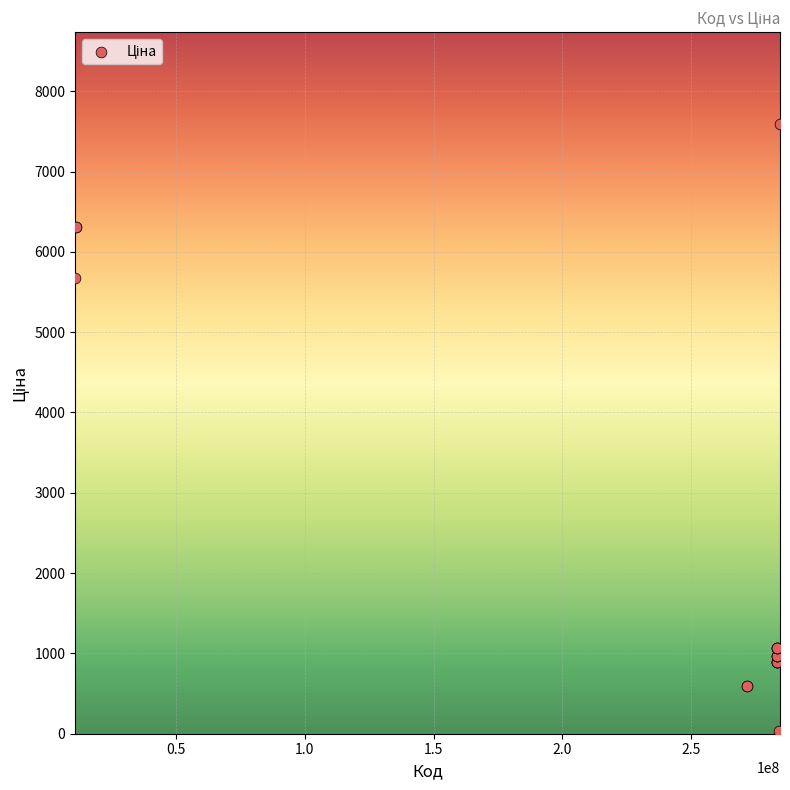

What Y value in the scatter plot is closest to 3814?

5673.8